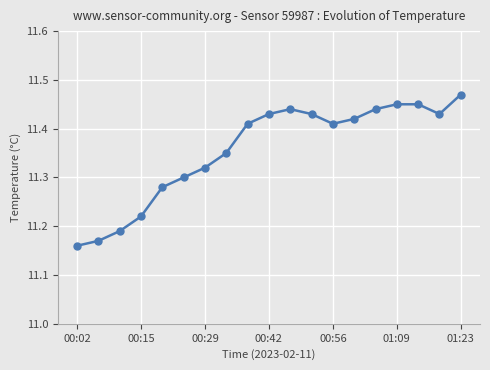

What is the difference between the second highest and minimum values?

0.3